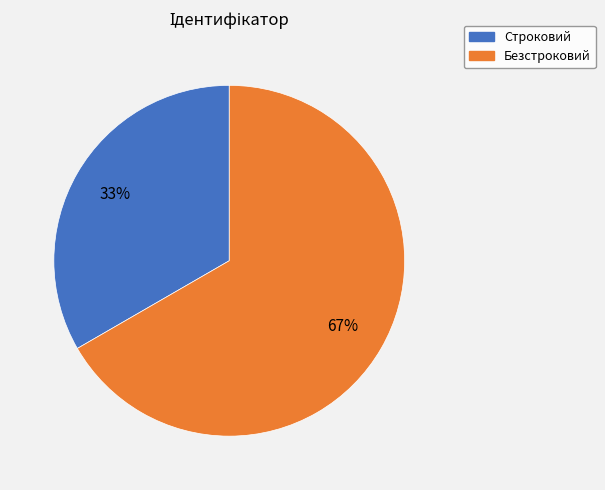

Which slice represents more than half of the pie?

Безстроковий